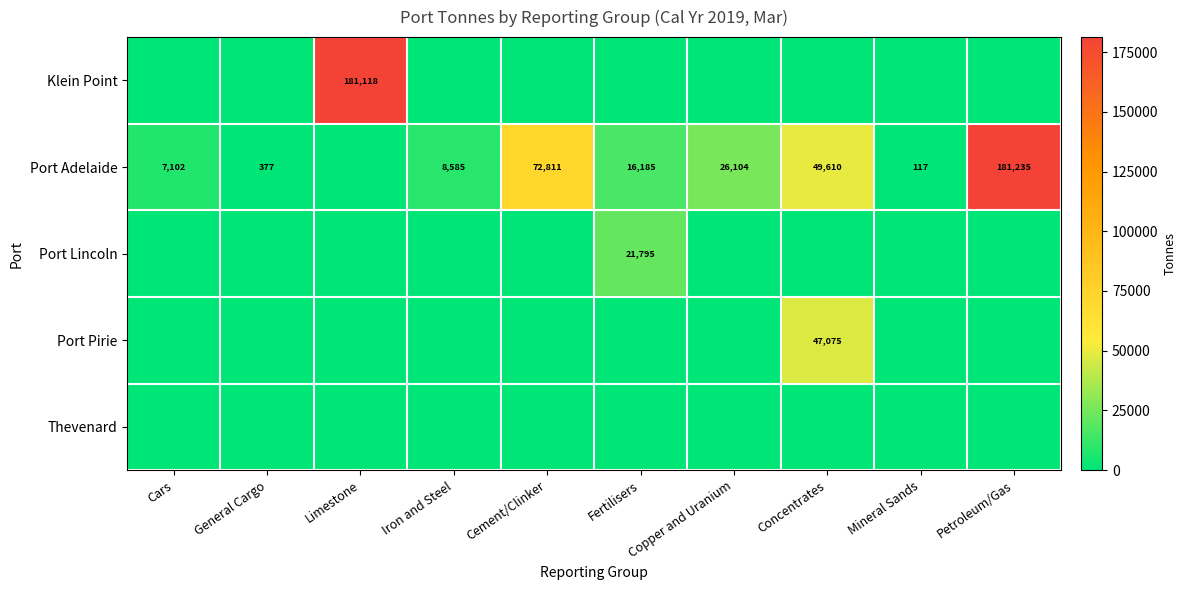

The Port Adelaide series shows 120805 at Cement/Clinker. True or false?

False